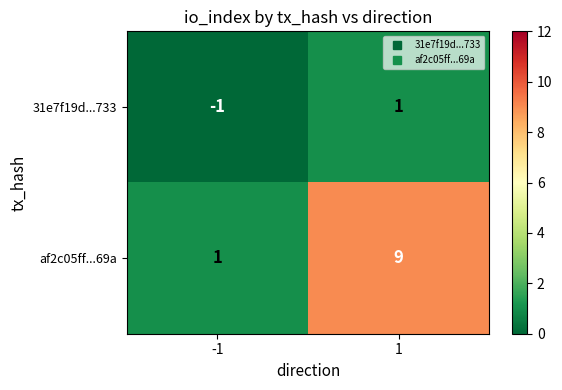

Reading left to right, extract all data points from this chart.

31e7f19d...733: -1=-1	1=1
af2c05ff...69a: -1=1	1=9